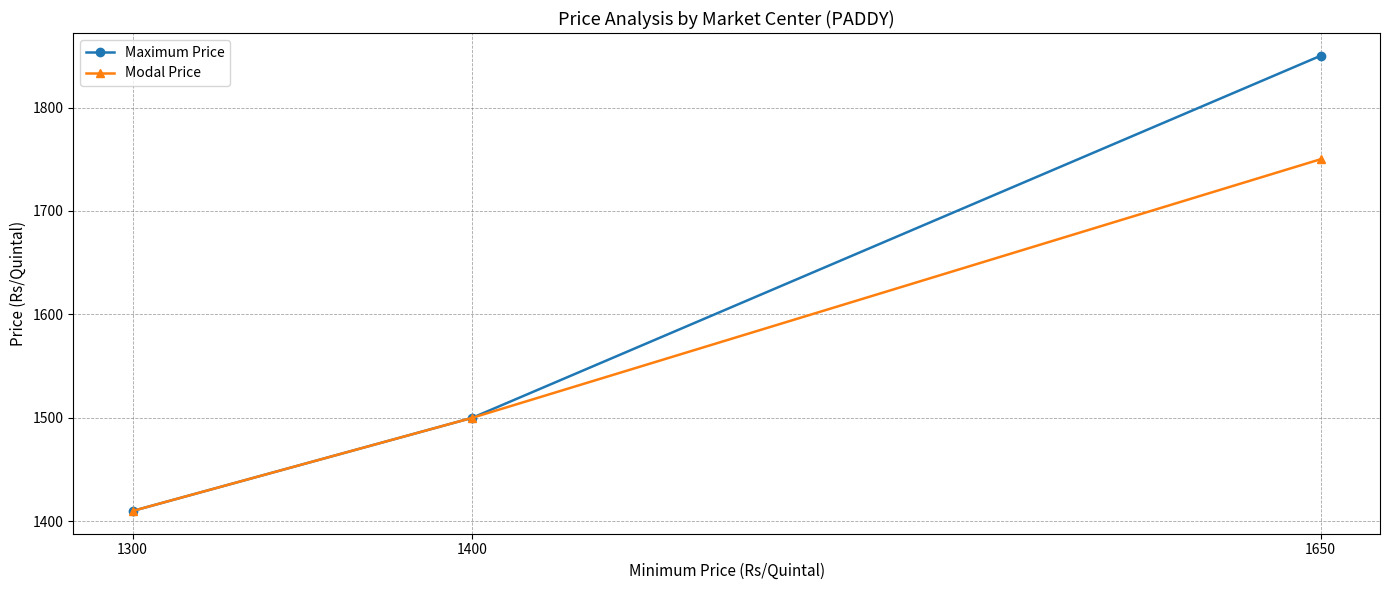

At which category is the sum across all series the highest?

1650